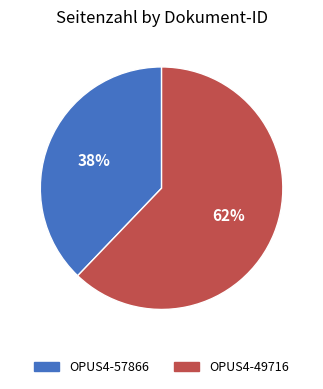

To the nearest percent, what is the average slice percentage?

50%